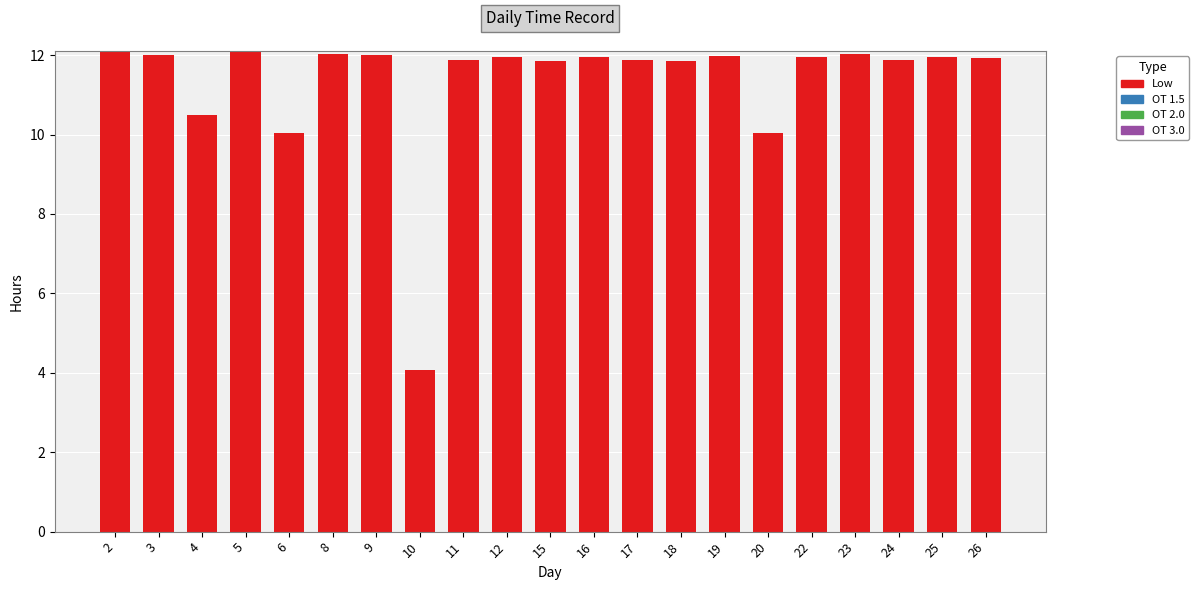

What is the minimum value shown in the chart?

4.1